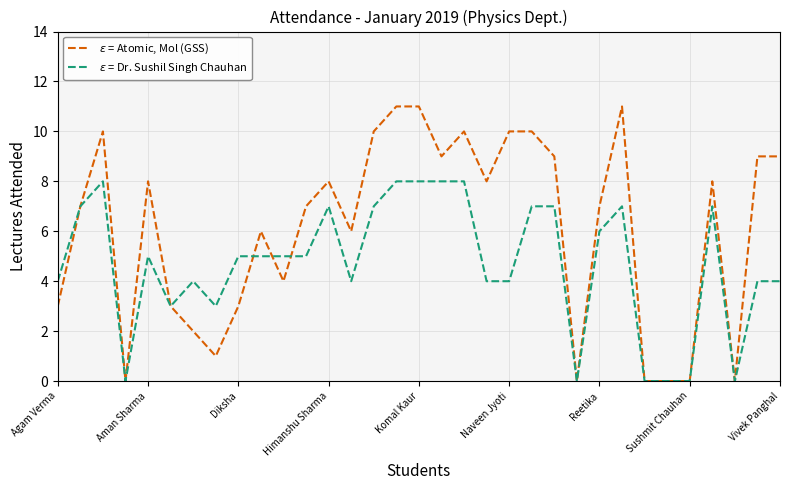

What is the greatest value displayed?

11